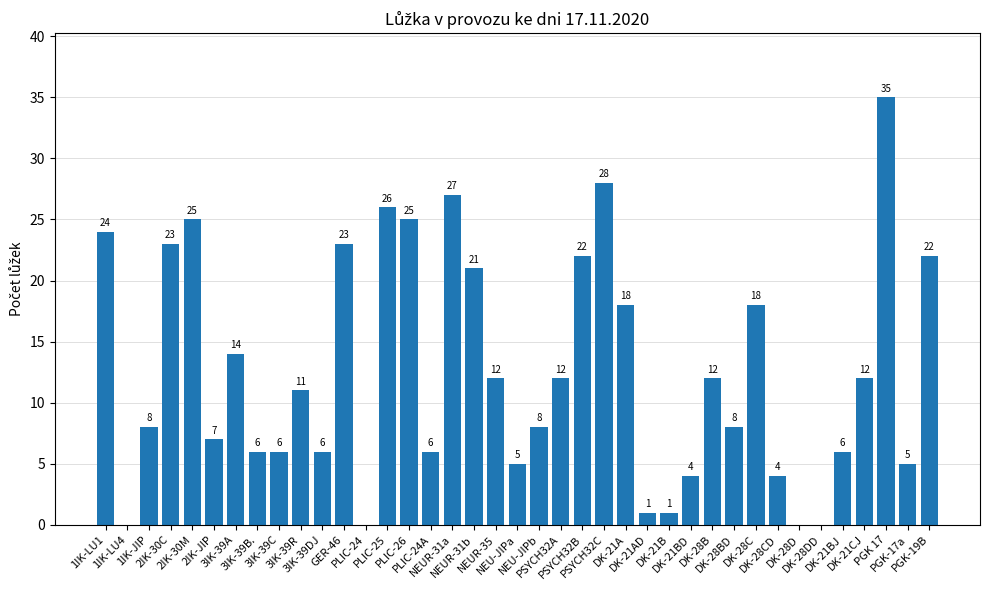

What is the change in value from 1IK-JIP to DK-21A?

+10